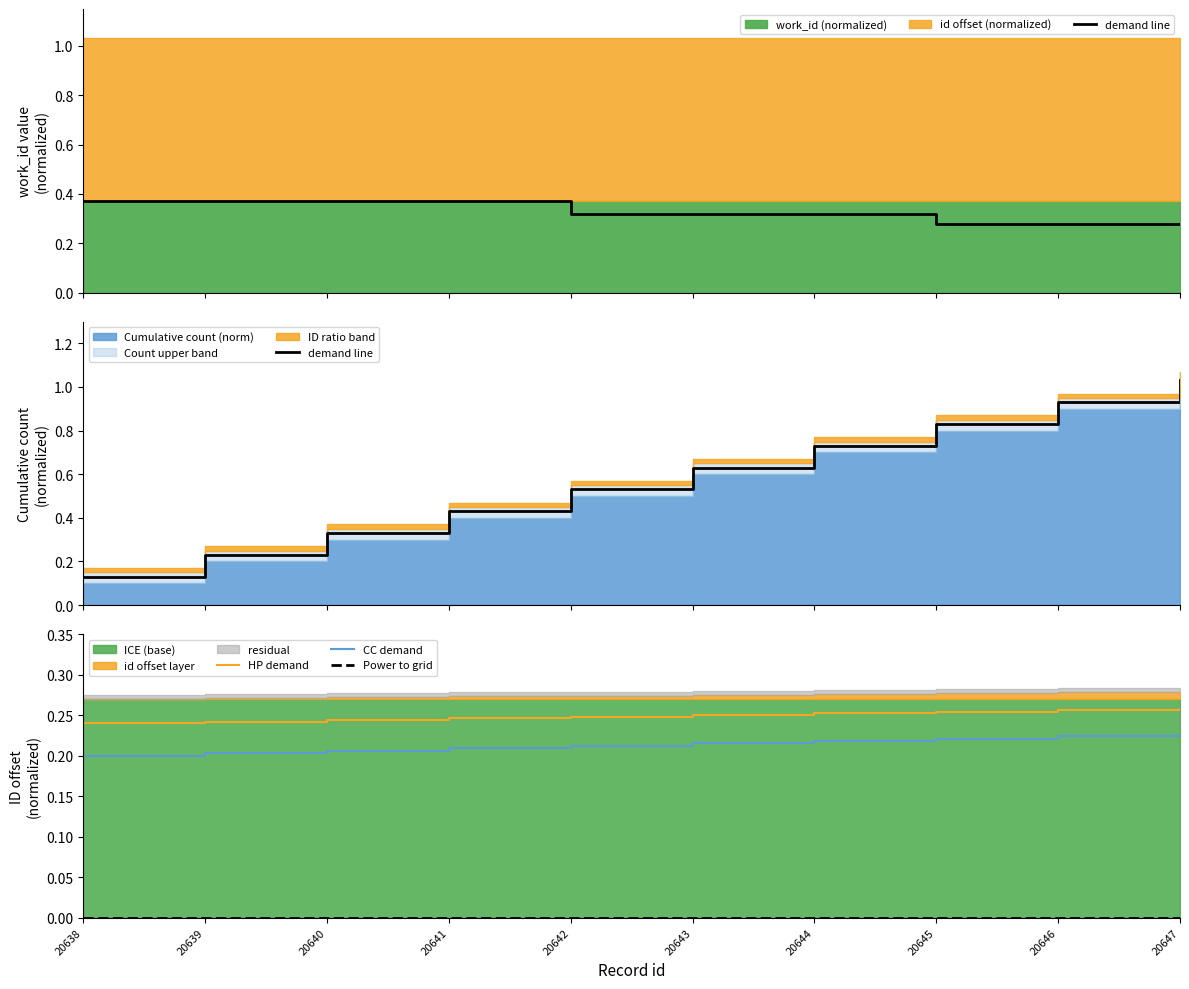

Does the chart have visible grid lines?

No